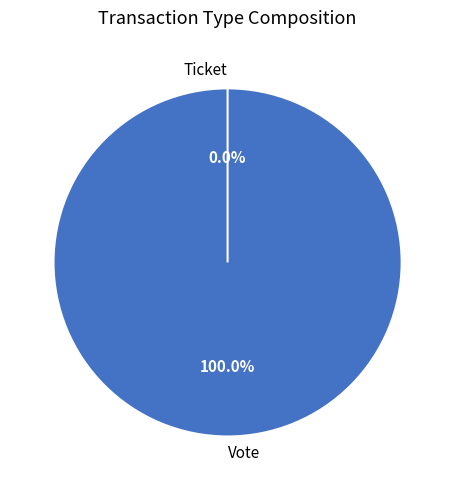

Is there a majority slice in this chart?

Yes